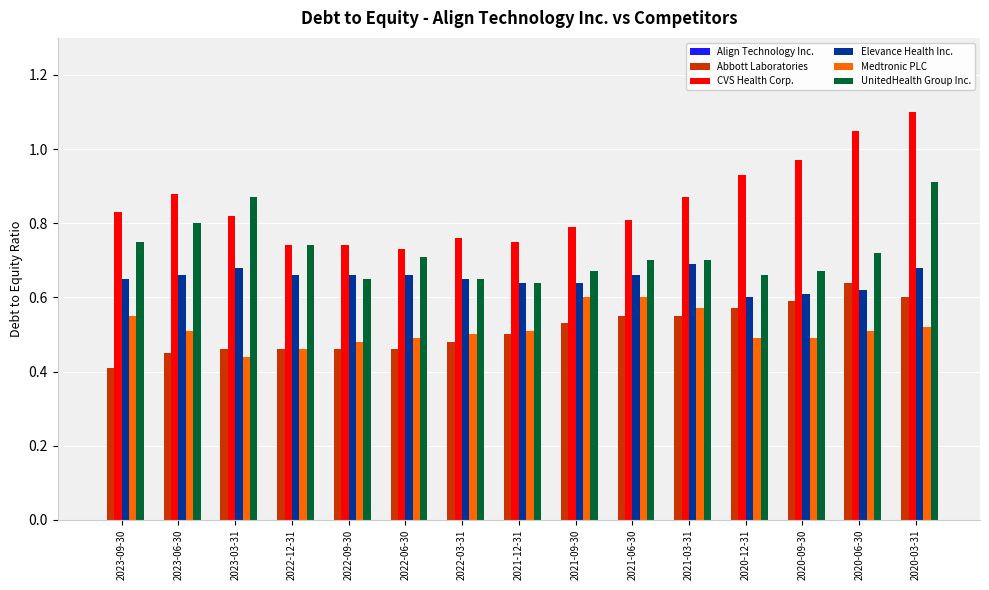

At which label does Abbott Laboratories reach its minimum?

2023-09-30